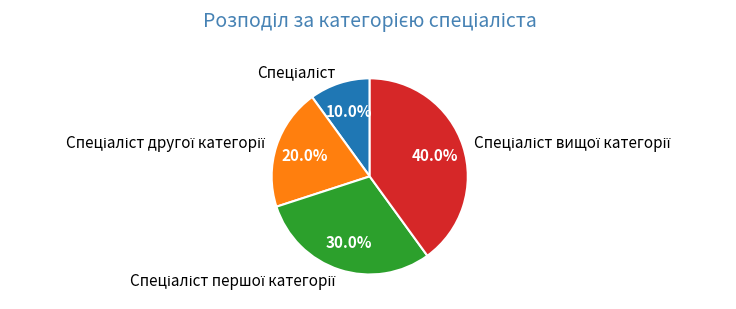

Is there any slice that represents more than half of the pie?

No